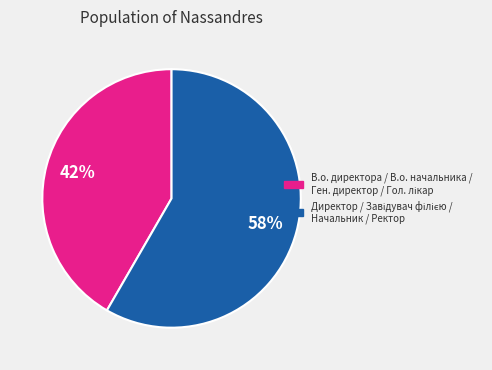

To the nearest percent, what is the average slice percentage?

50%